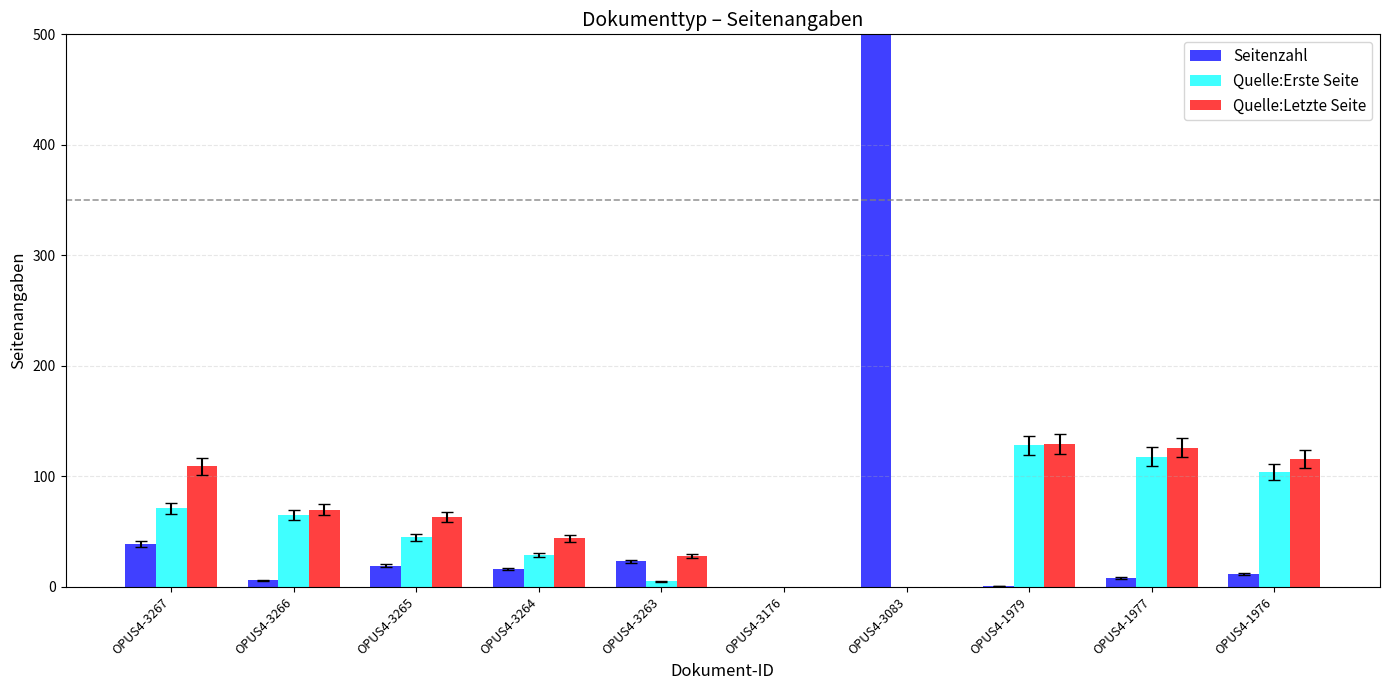

Which series has the largest range (max minus min)?

Seitenzahl